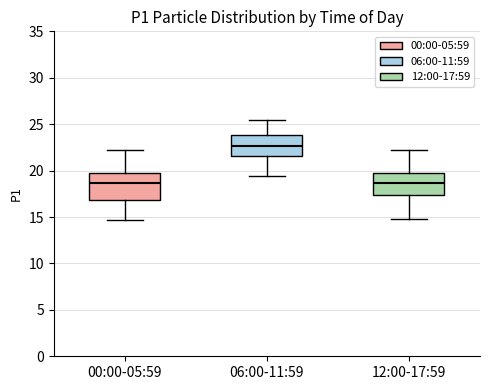

Where does the lower whisker of the box for 06:00-11:59 end on the y-axis? The values are not printed on the chart, so give them approximately, as read against the axis.

19.5